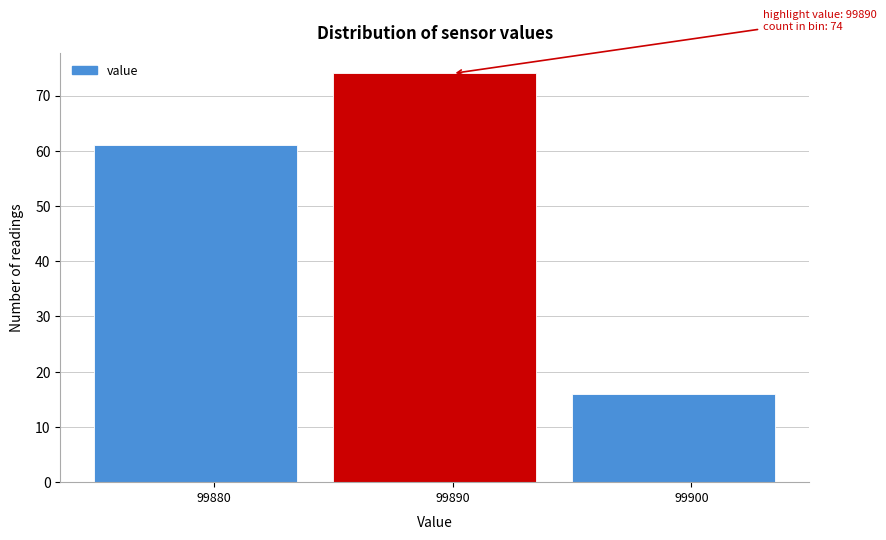

Reading left to right, transcribe all the data shown in this chart.

99880=61	99890=74	99900=16